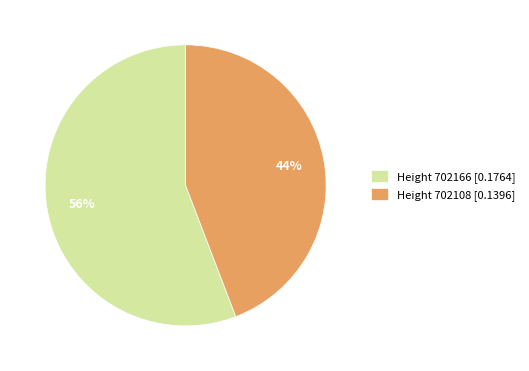

The Height 702166 [0.1764] slice represents 56% of the pie. True or false?

True